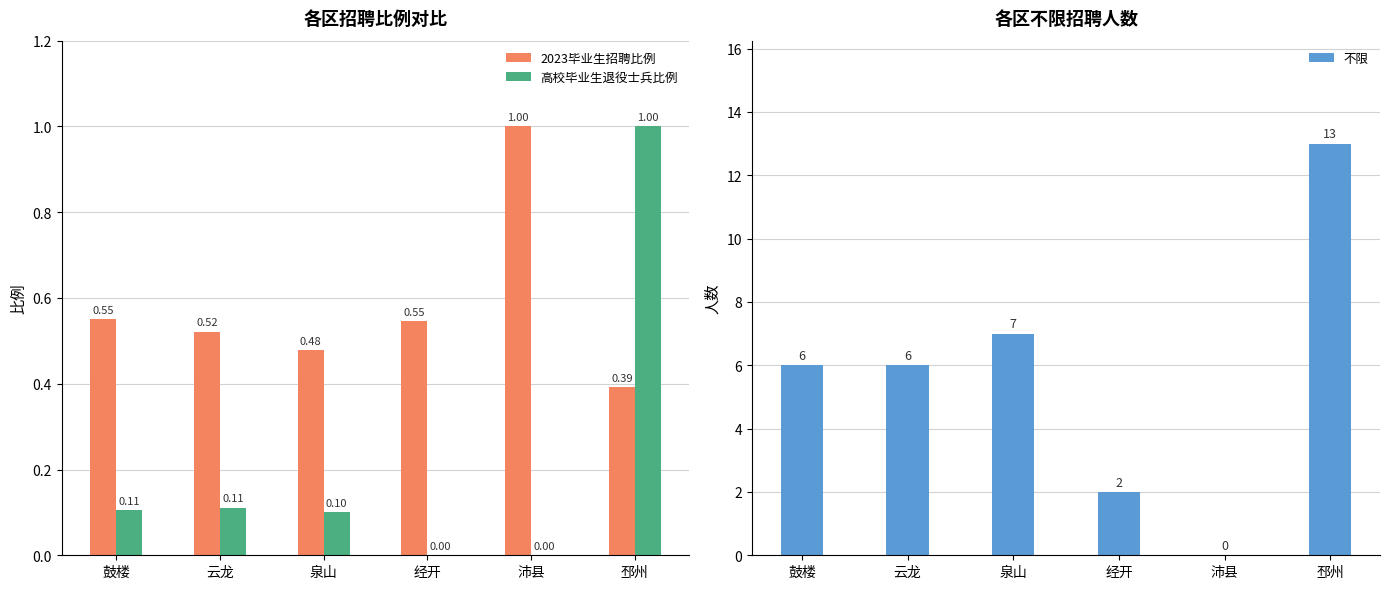

Which has a higher value, 邳州 or 泉山?

泉山